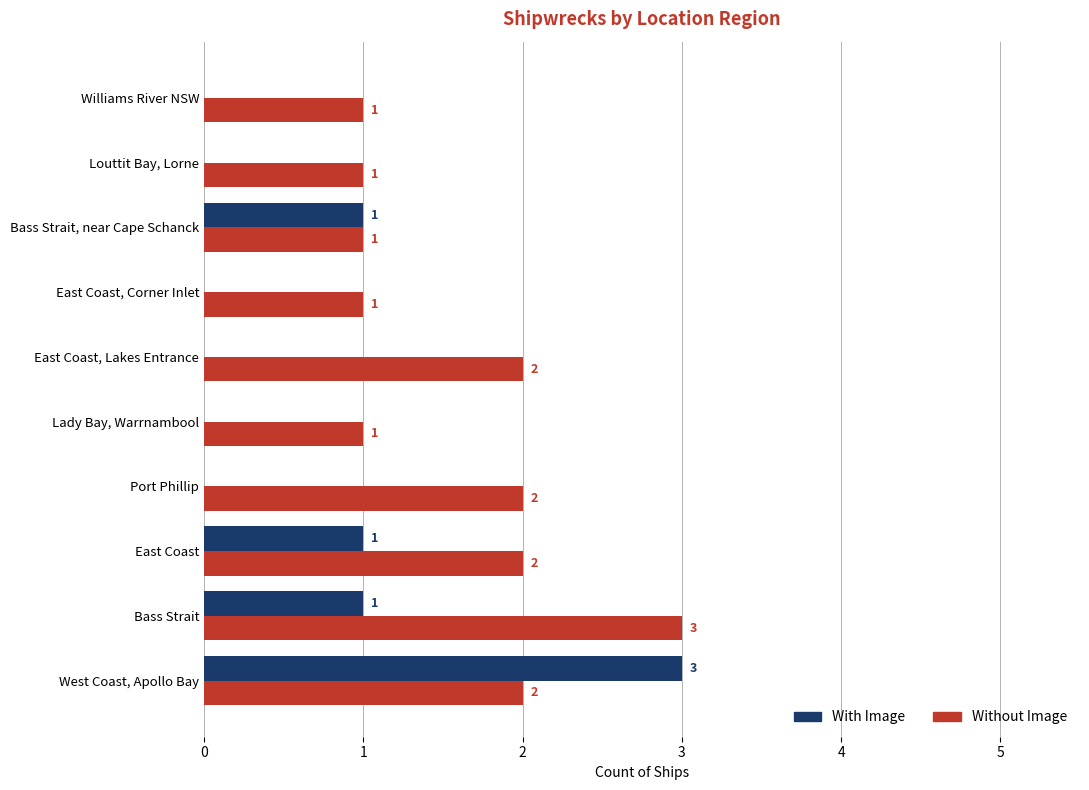

Is it true that With Image equals -1 at East Coast, Corner Inlet?

False